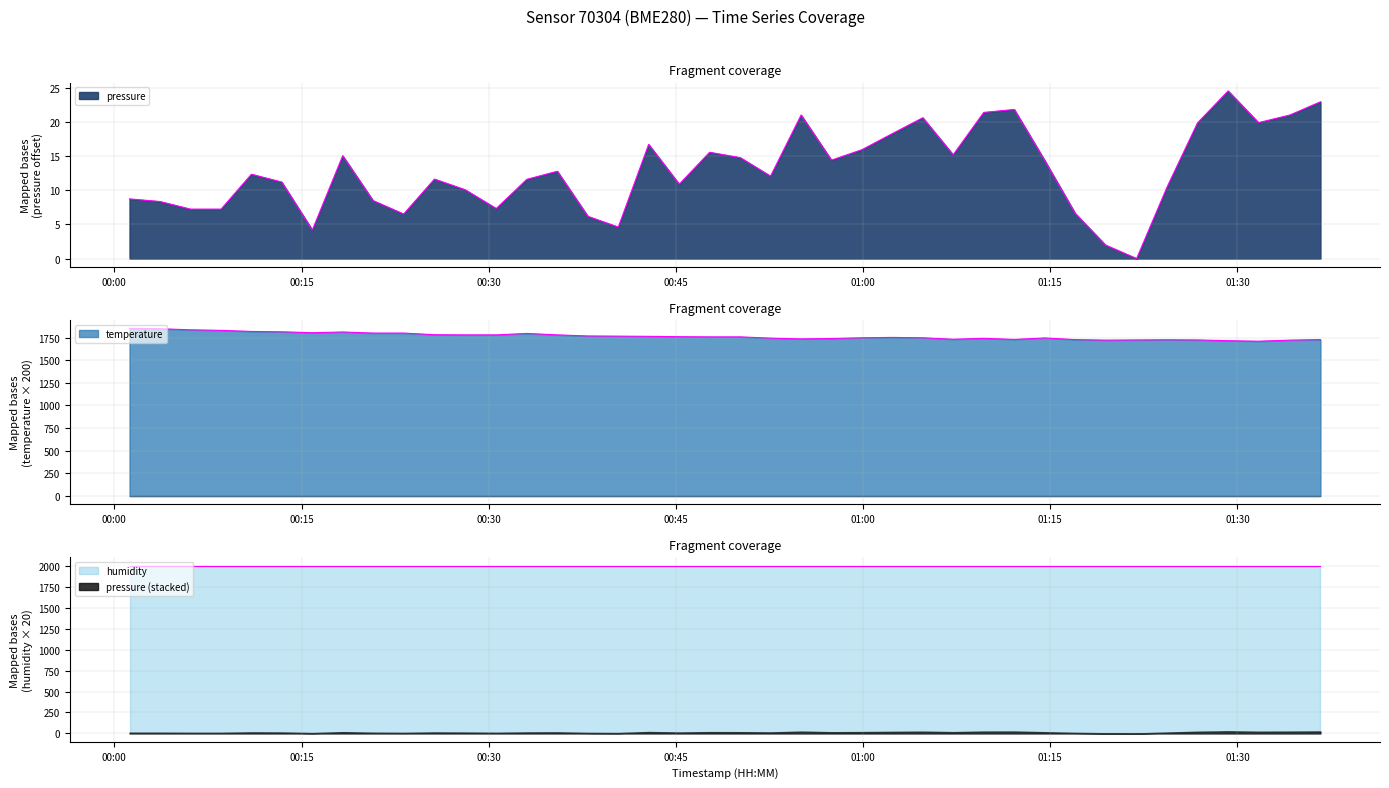

How many interior local valleys does the temperature series have?

6